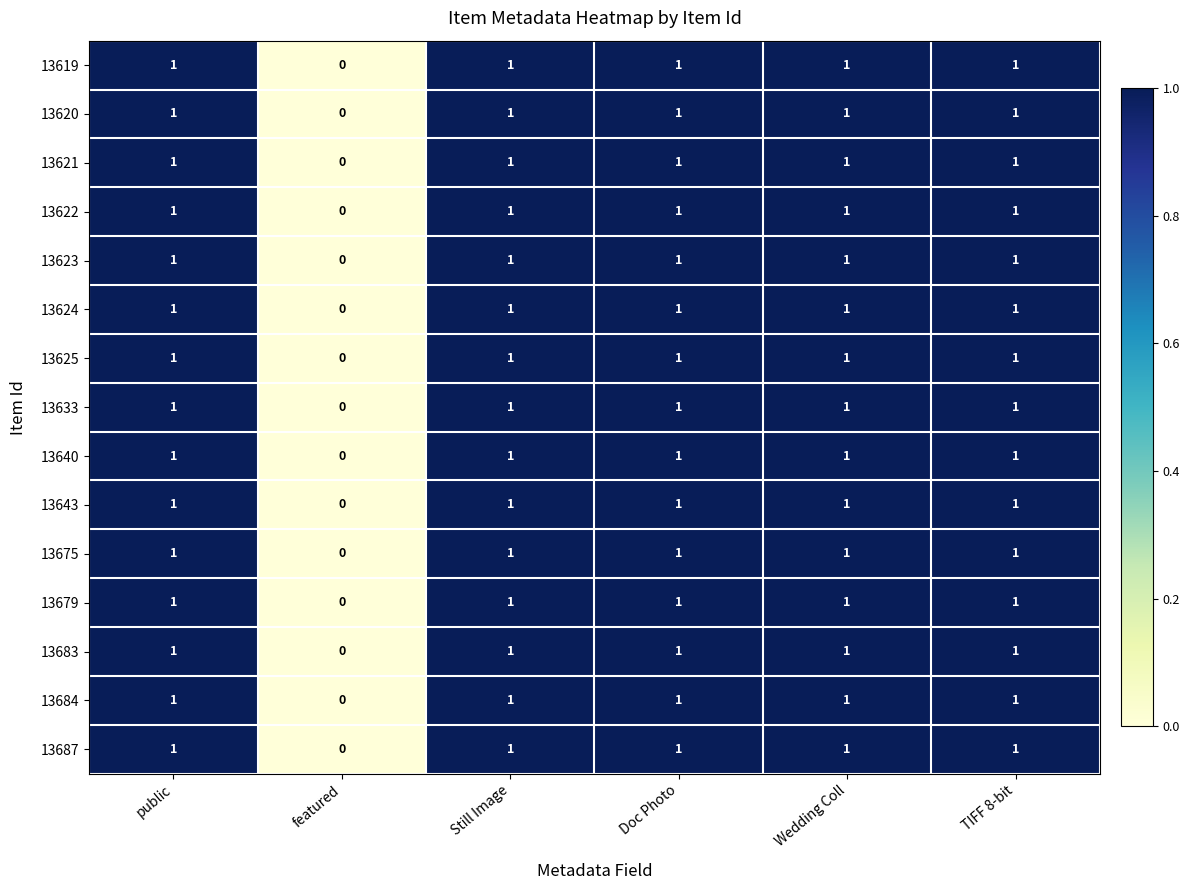

The value of 13679 at public is 1. True or false?

True